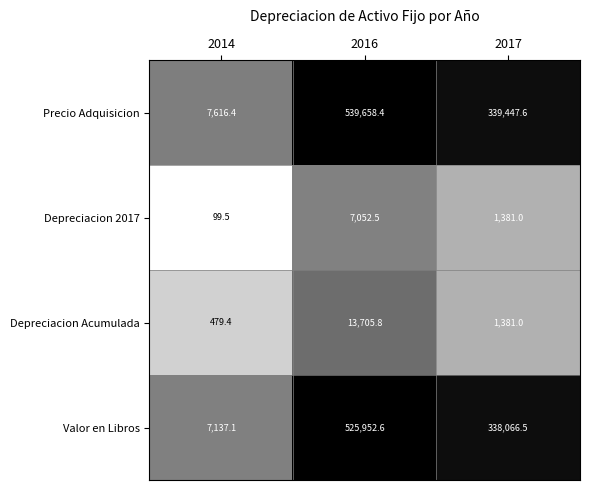

Which series has the widest spread of values?

Precio Adquisicion